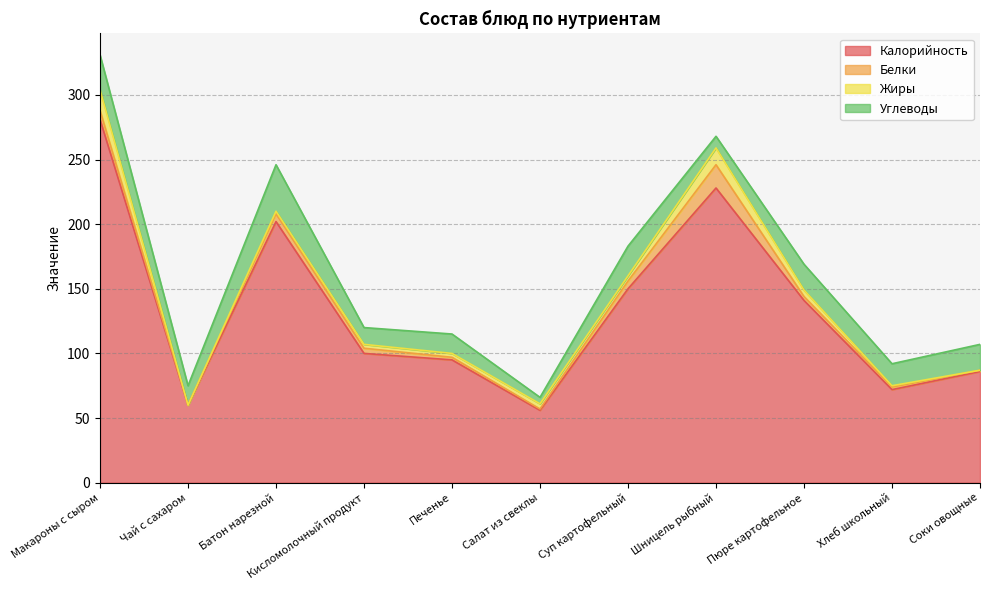

Does the chart display data point markers on the line(s)?

No